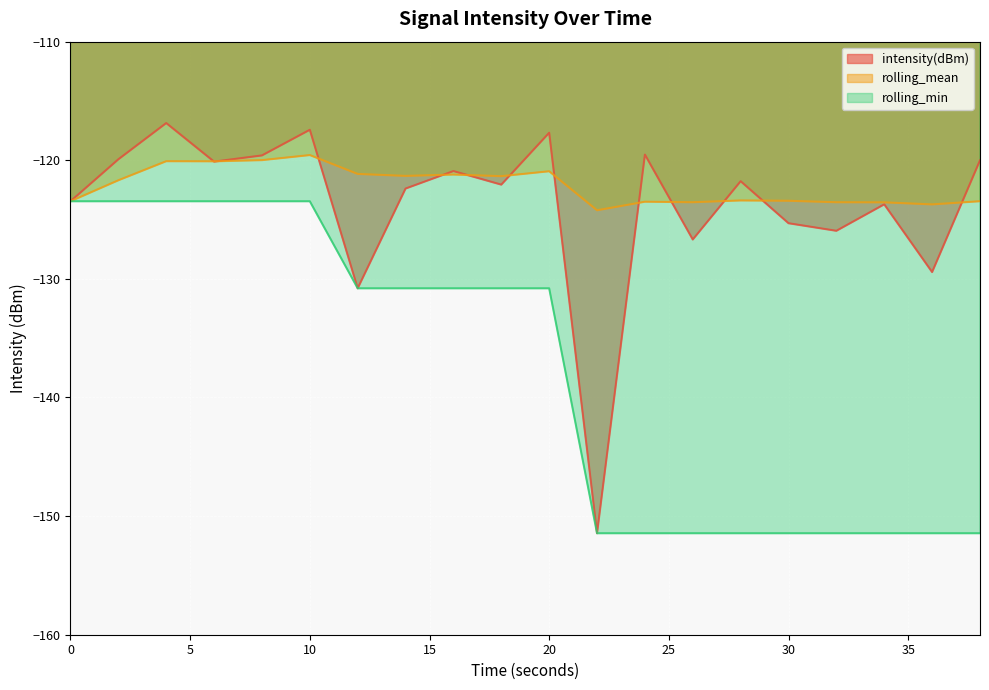

At how many categories does at least one series exceed -141?

20